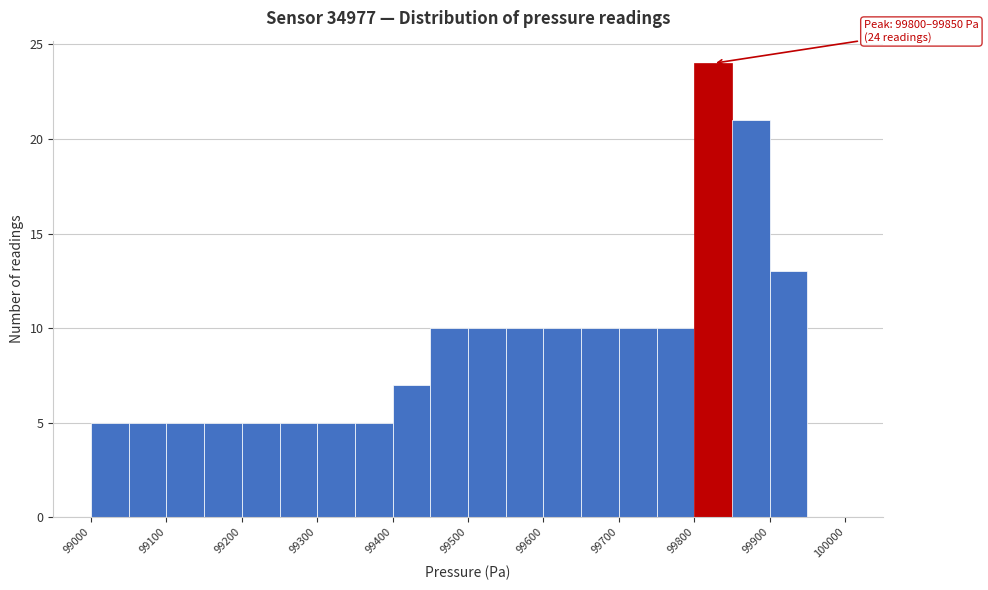

Over which range of the x-axis is the bar tallest?

99800 to 99850